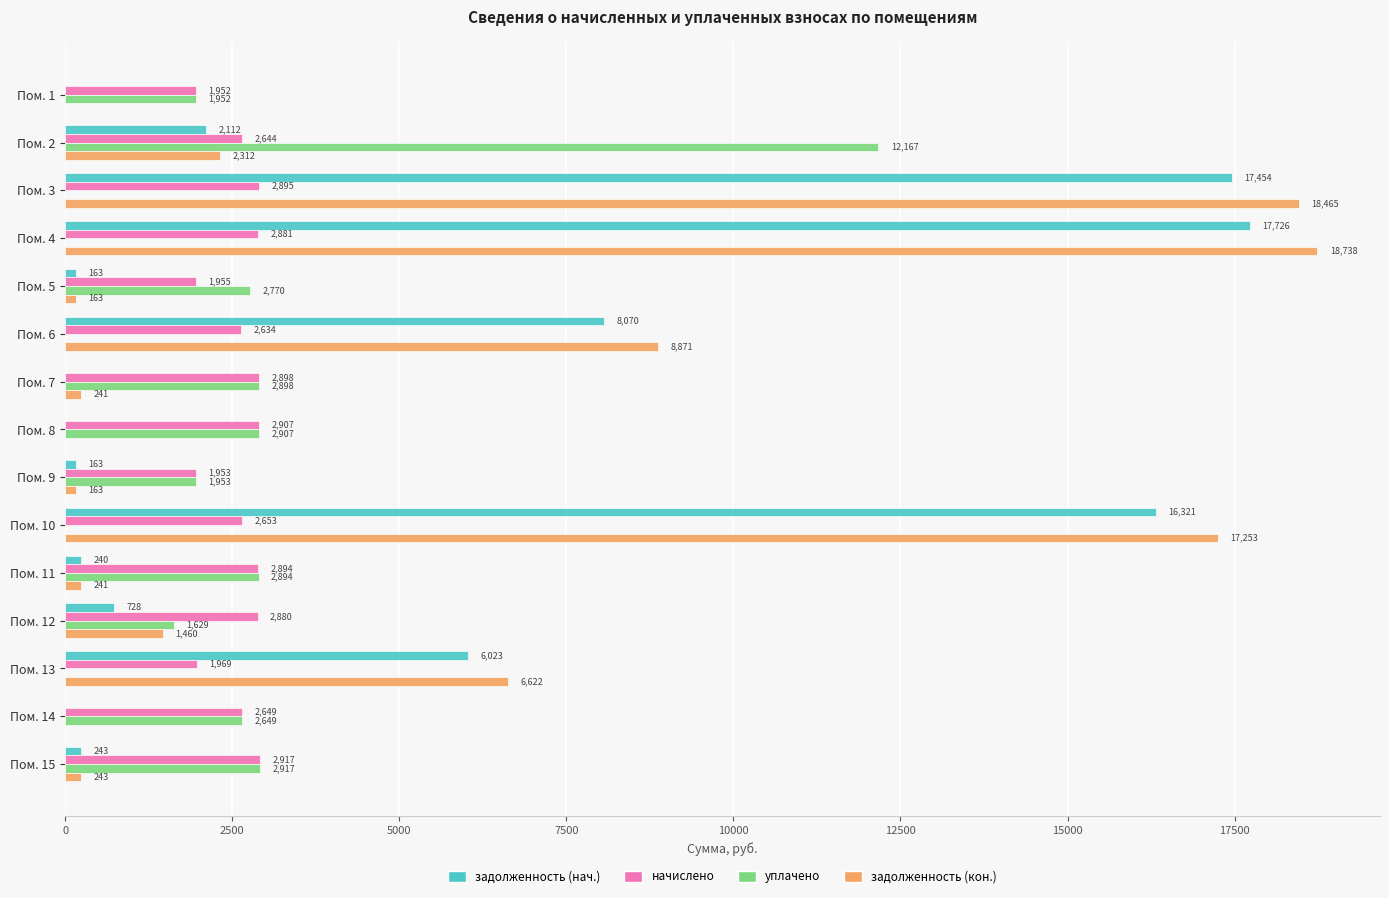

At which category is the sum across all series the highest?

Пом. 4